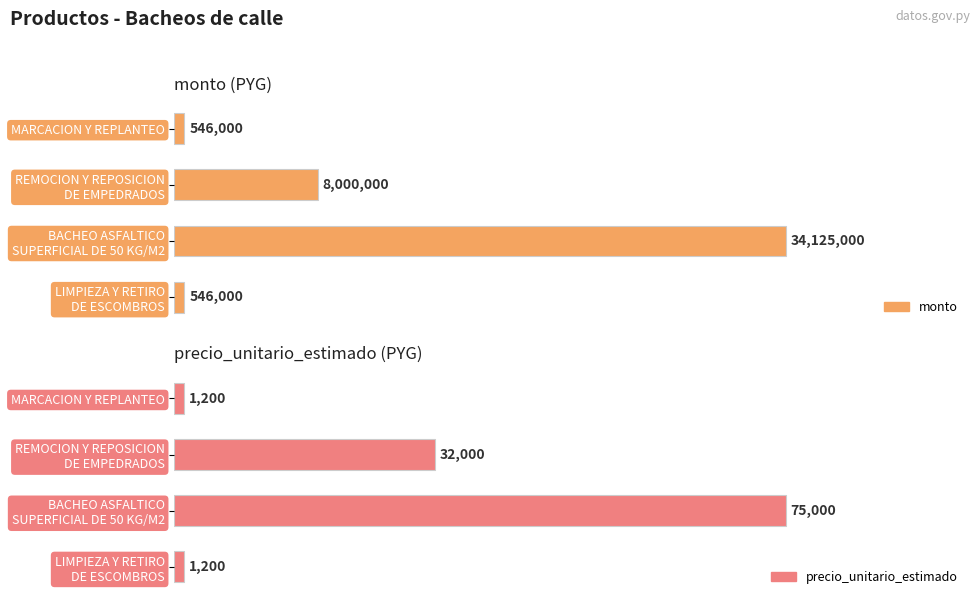

How many bars are there in each group?

2